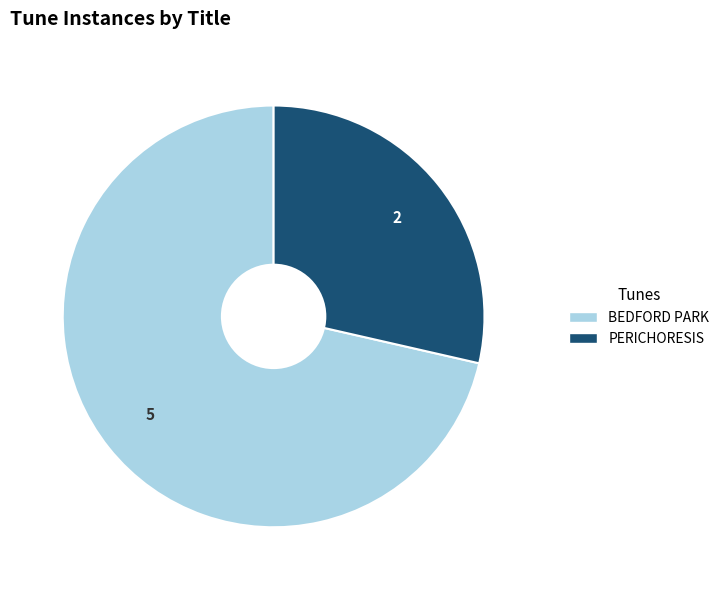

Combined, do BEDFORD PARK and PERICHORESIS account for over 50%?

Yes